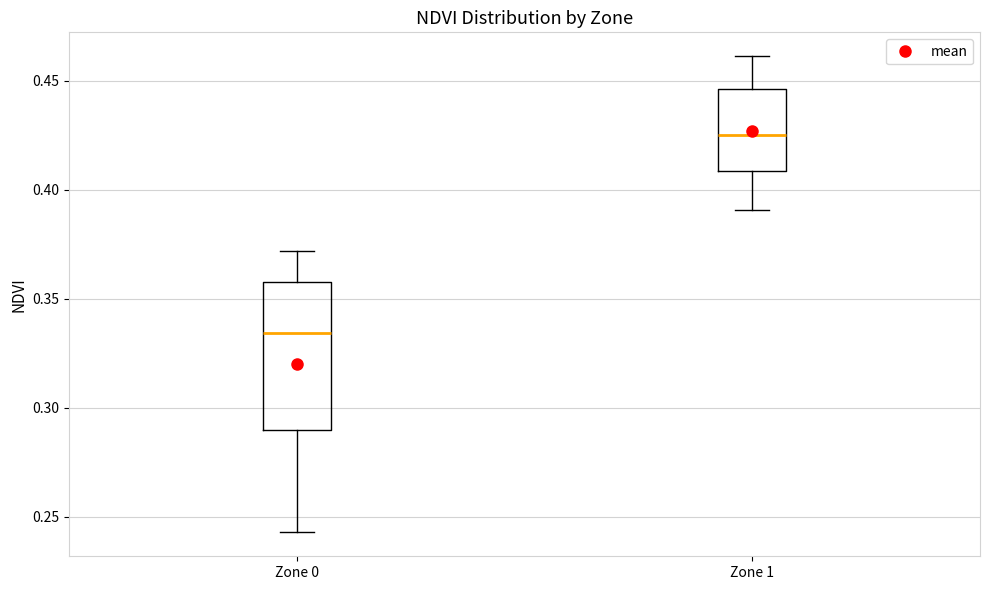

Which box has the highest median line?

Zone 1